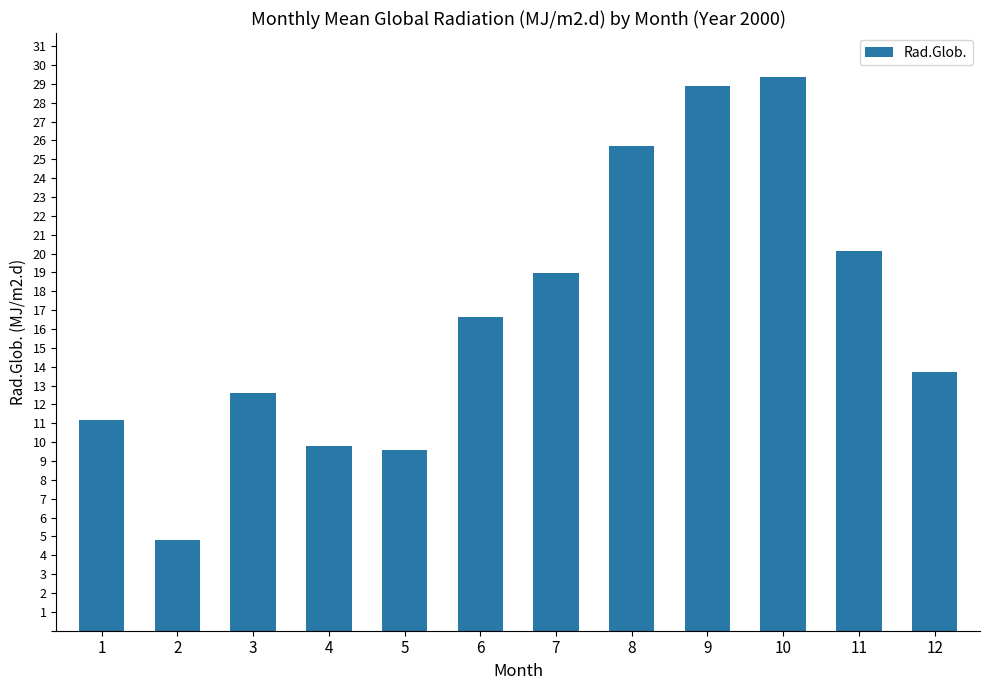

What is the greatest value displayed?

29.4